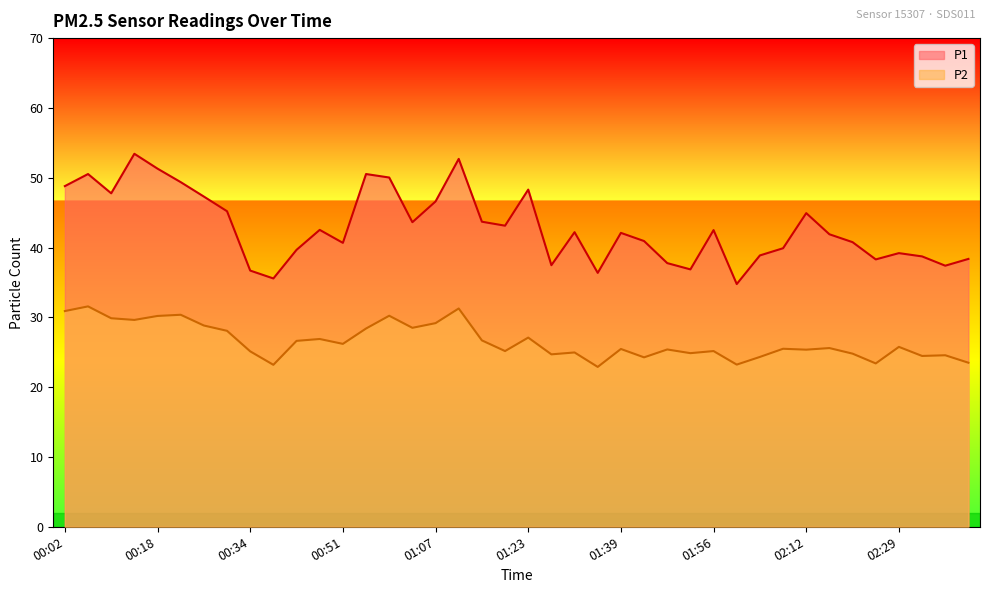

What is the value of the P2 point at the 17th from the left?

29.2